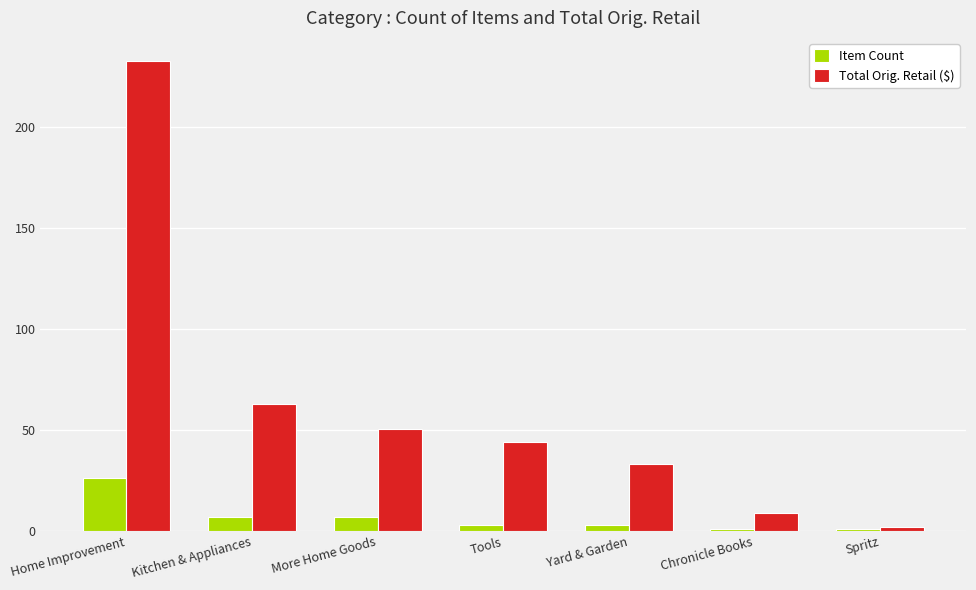

At Yard & Garden, list the series in order from largest to smallest.

Total Orig. Retail ($), Item Count